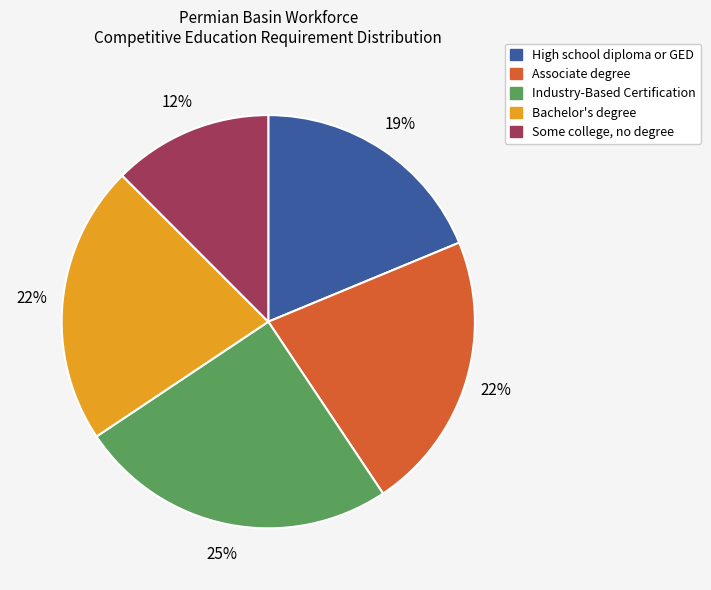

Combined, do Industry-Based Certification and Some college, no degree account for over 50%?

No